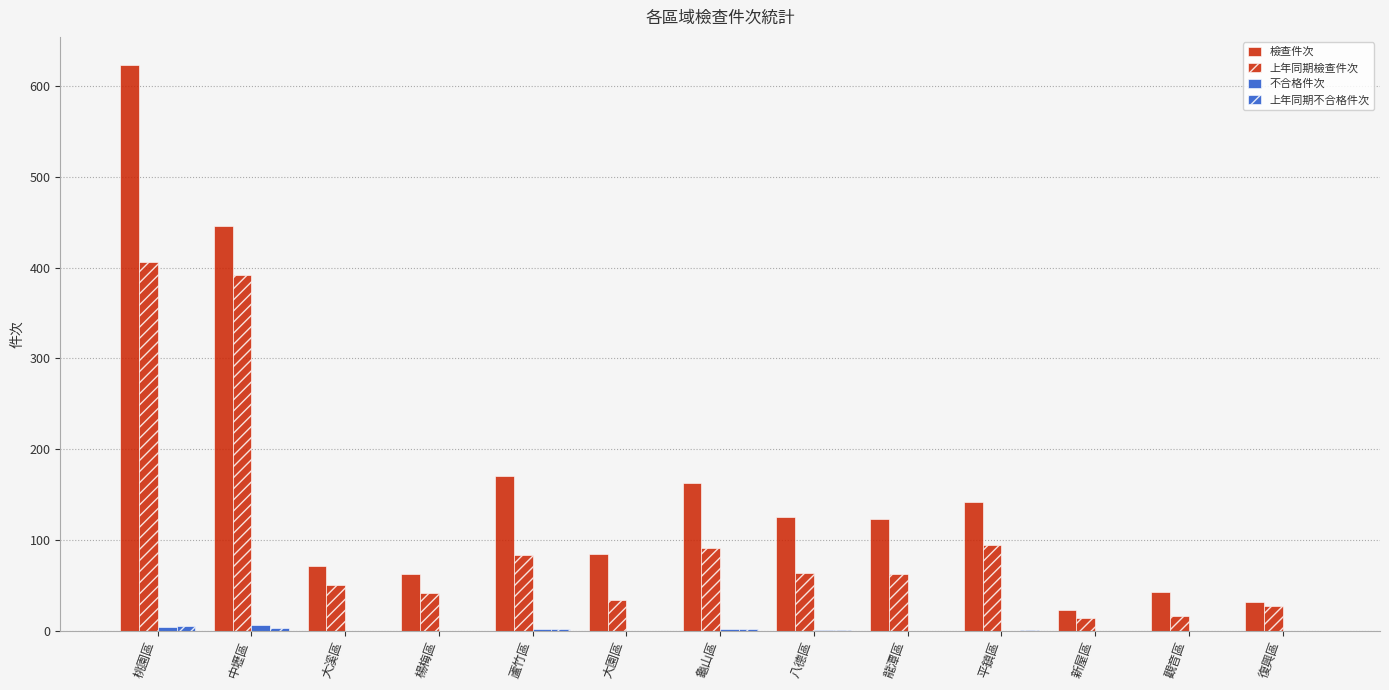

What is the label of the 9th bar from the right?

蘆竹區